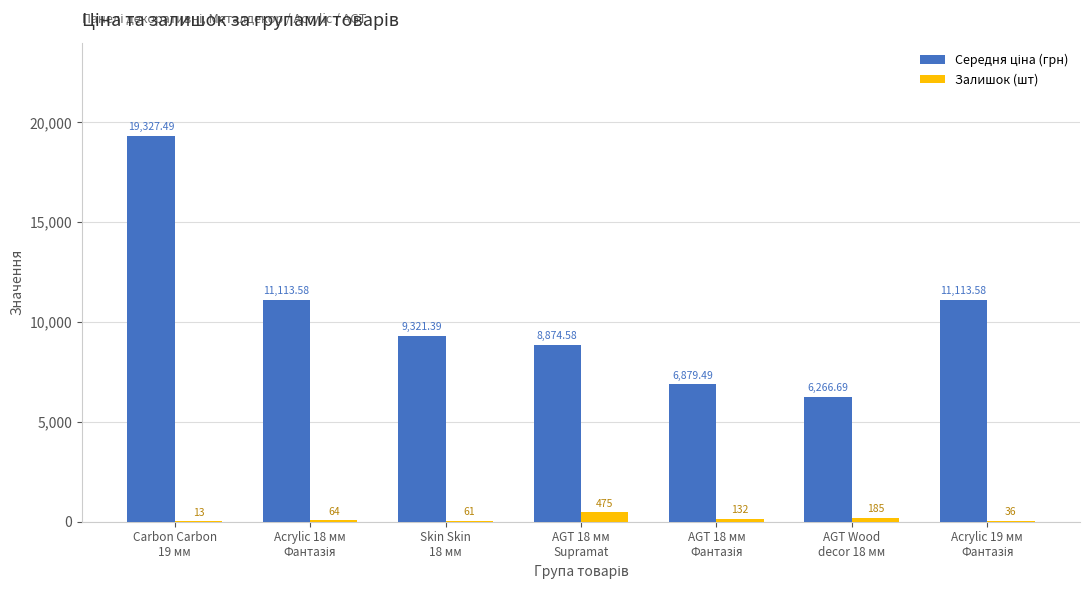

What is the sum of all Залишок (шт) values?

966.0